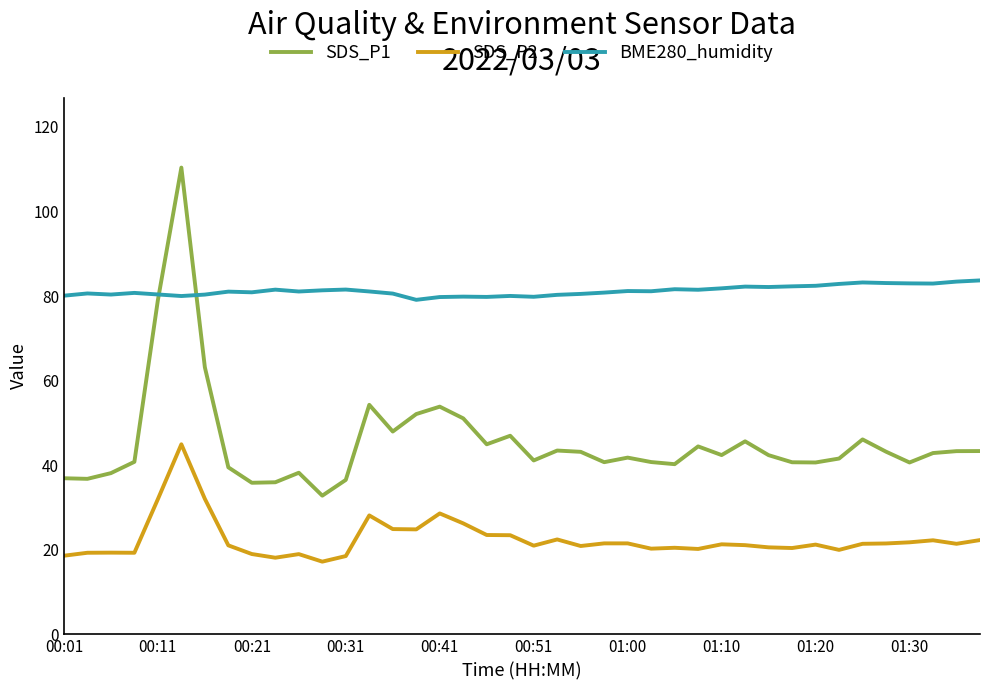

Which series has the largest total across all categories?

BME280_humidity